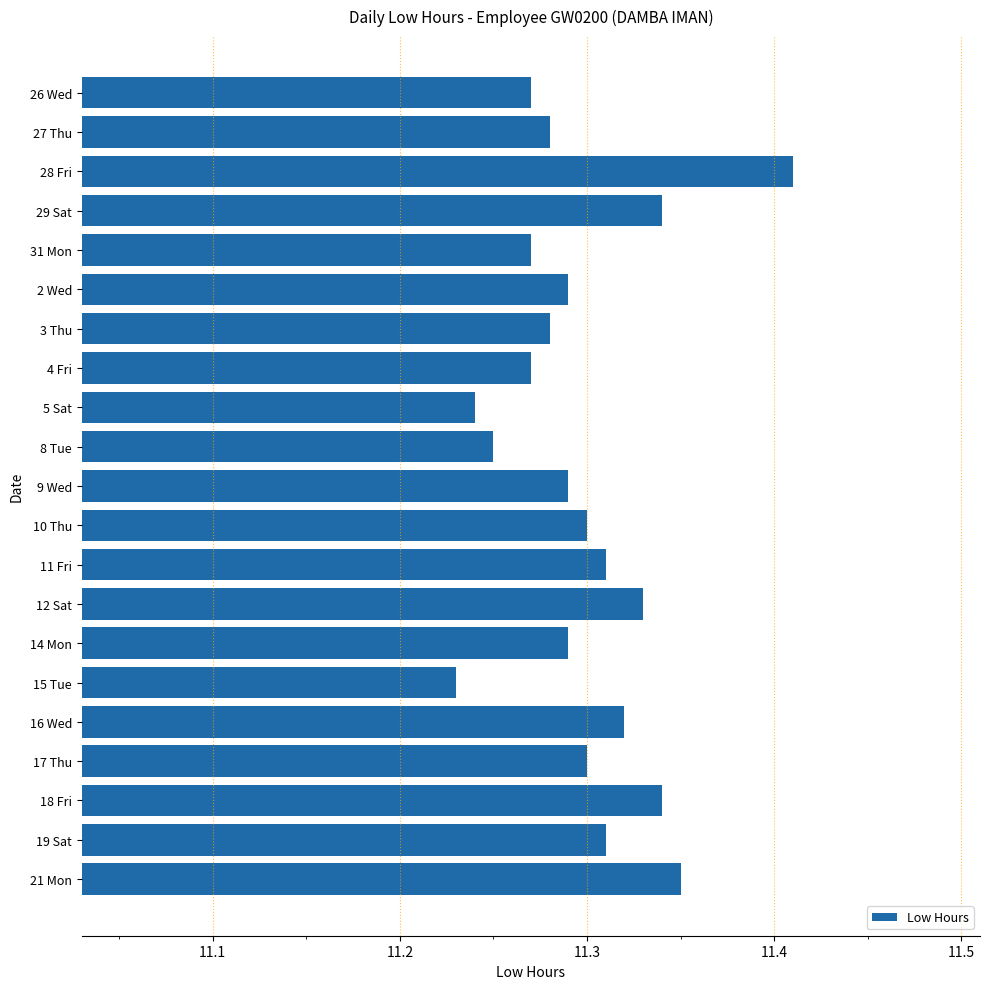

What is the sum of all values?

237.3